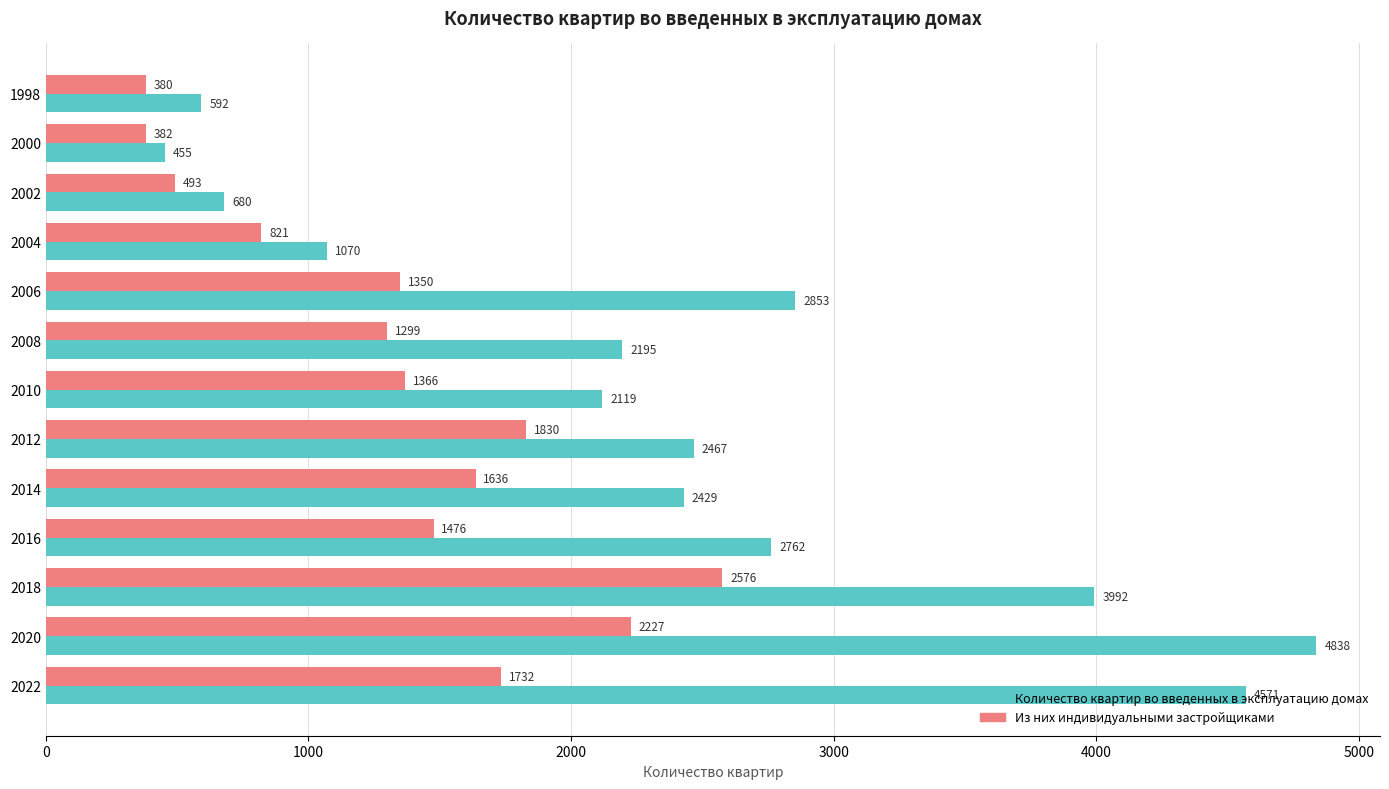

How many series are shown in this chart?

2